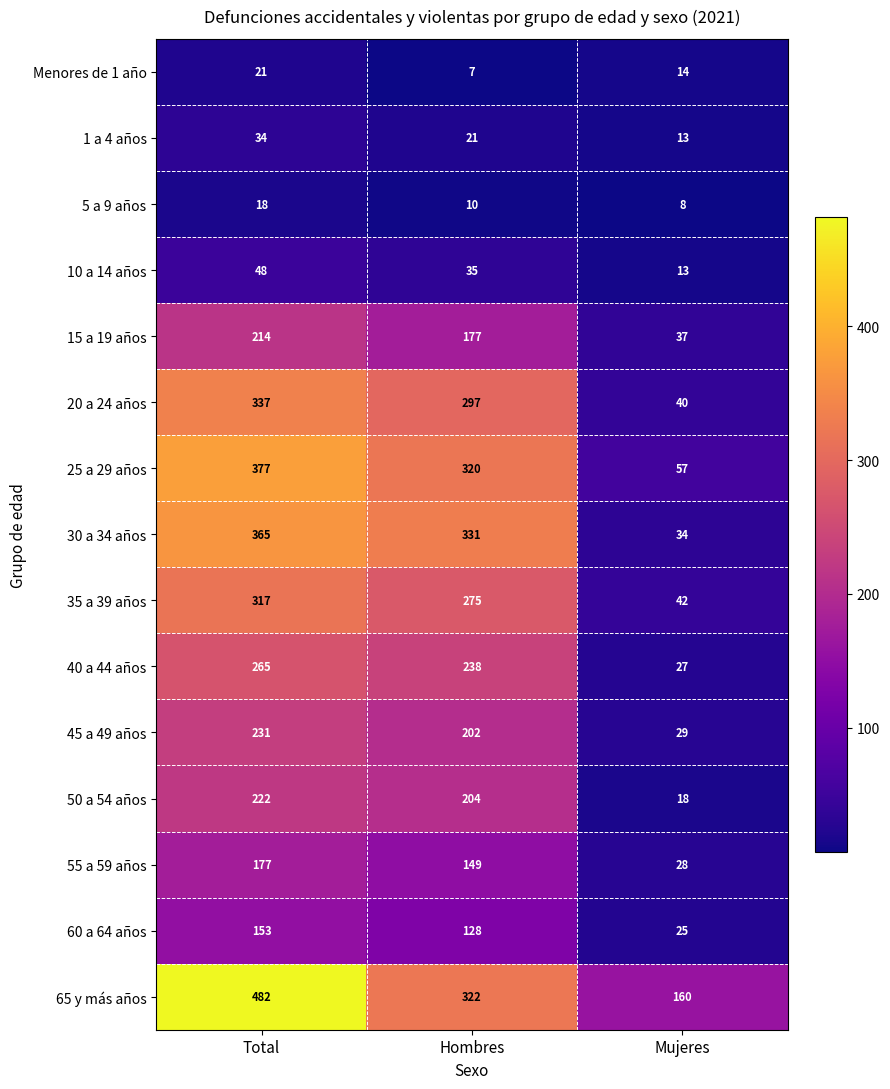

Is it true that 55 a 59 años equals 177 at Total?

True